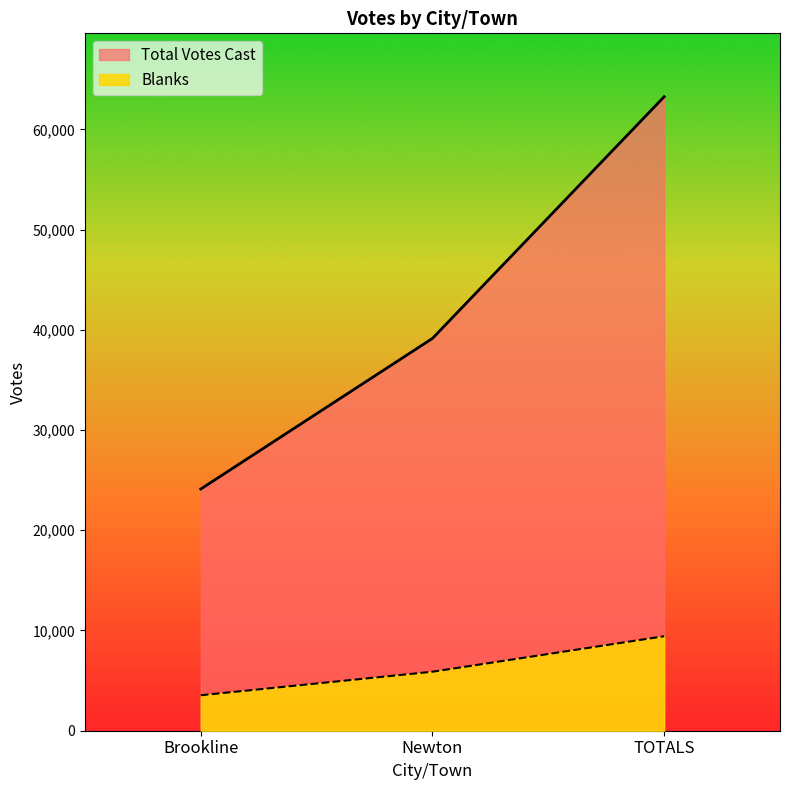

How many lines are shown in the chart?

2